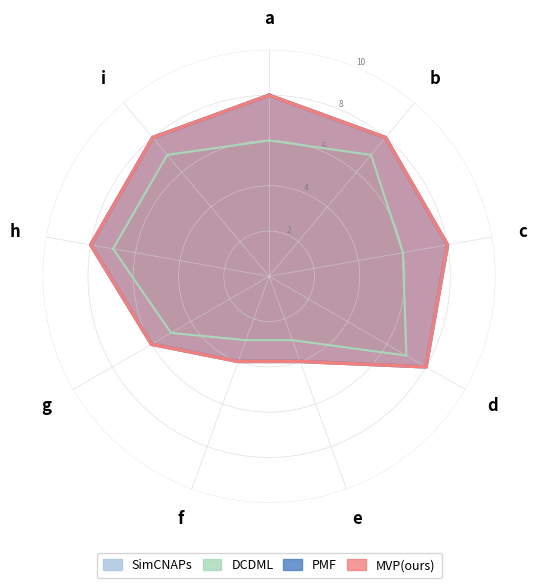

What is the difference between the maximum and minimum values in the DCDML series?

4.0